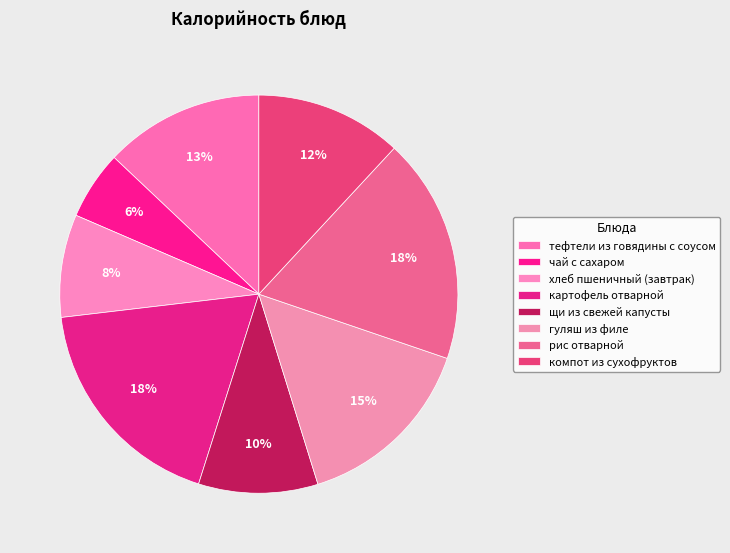

Count the number of slices in the pie.

8